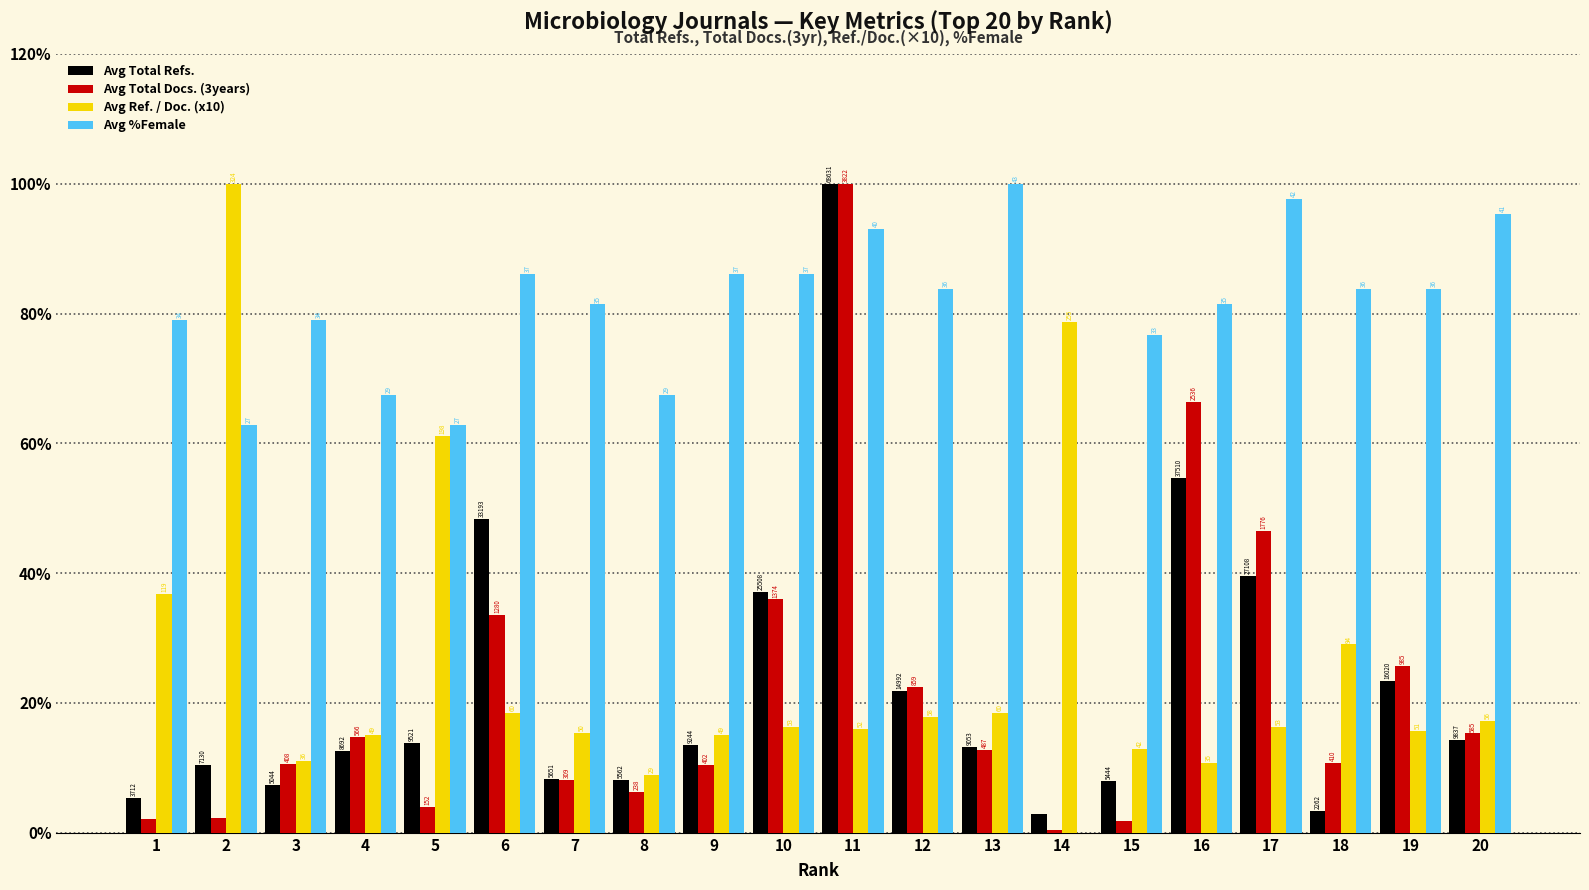

The Avg %Female series shows 83.7 at 19. True or false?

True